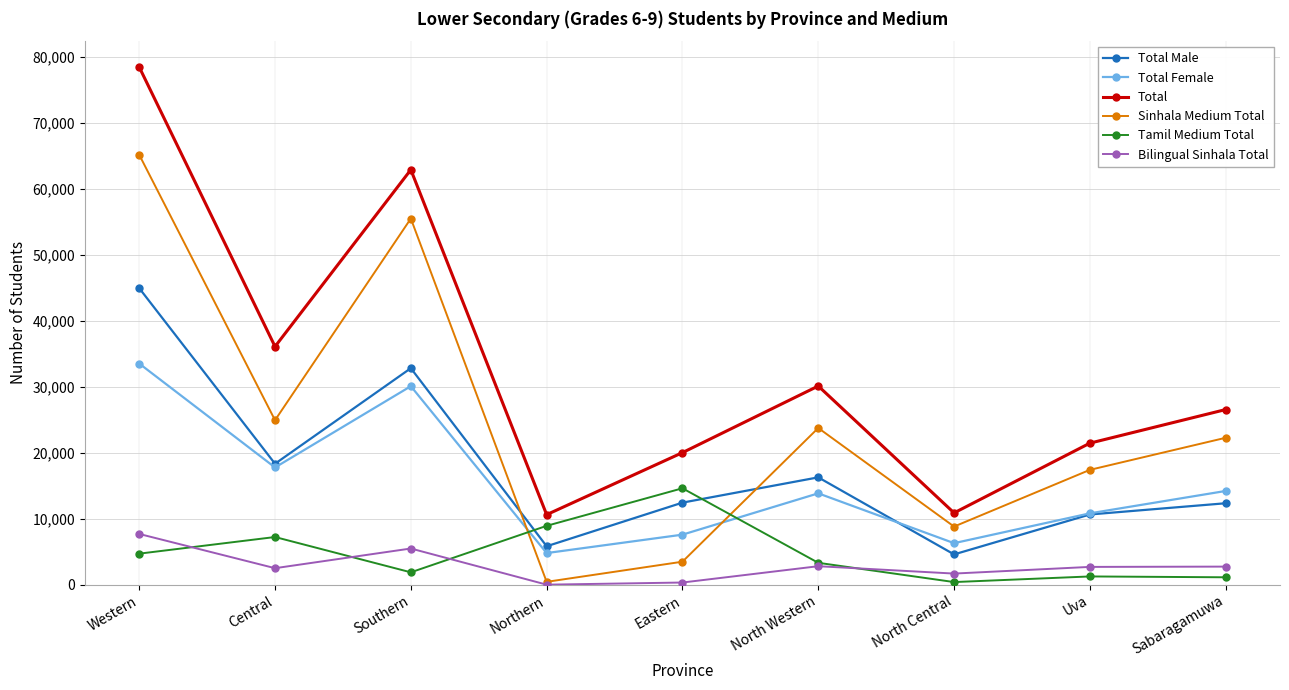

What is the label of the 7th point from the left?

North Central